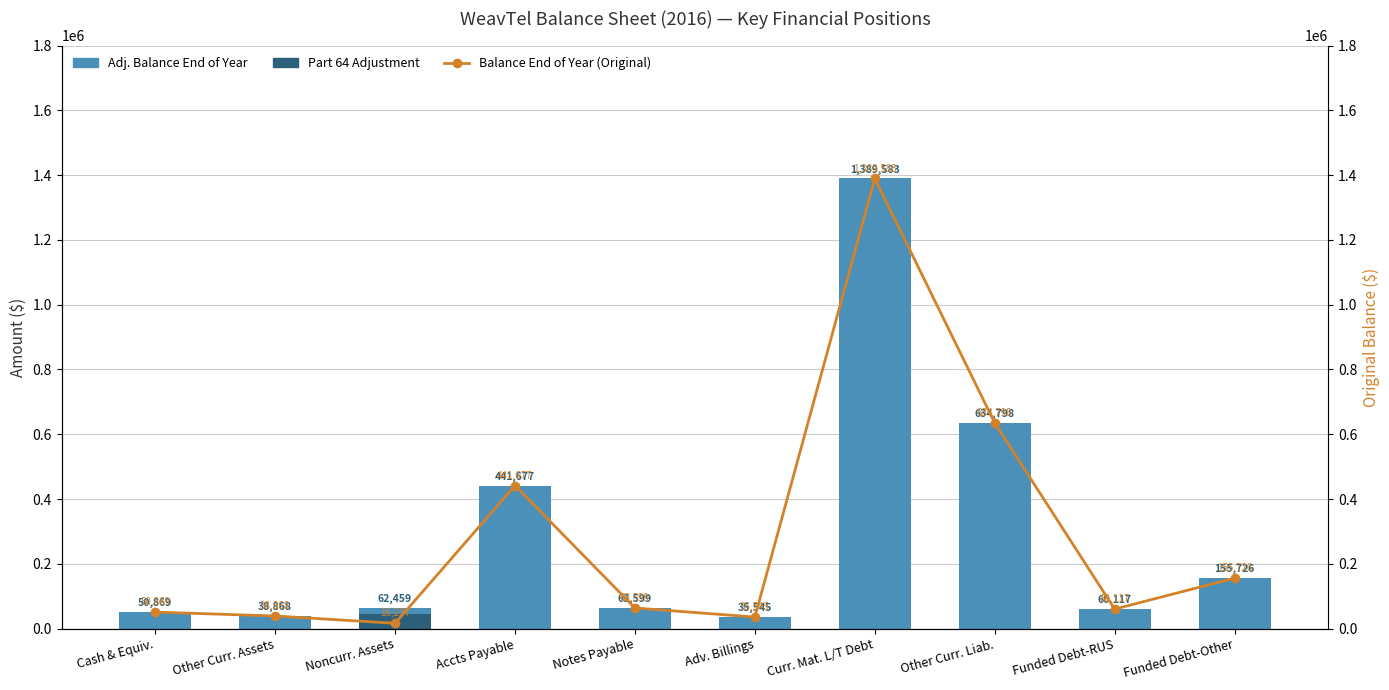

Which series changed the most between Other Curr. Assets and Noncurr. Assets?

Part 64 Adjustment